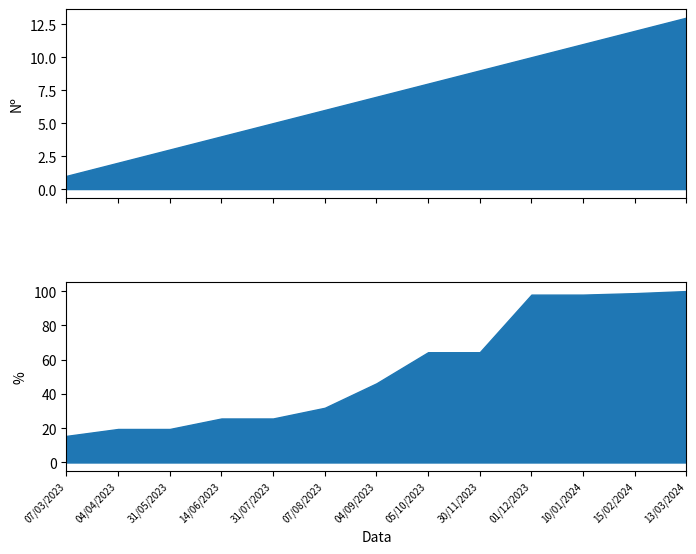

Is the value of % at 31/07/2023 greater than the value of Nº at 04/04/2023?

Yes